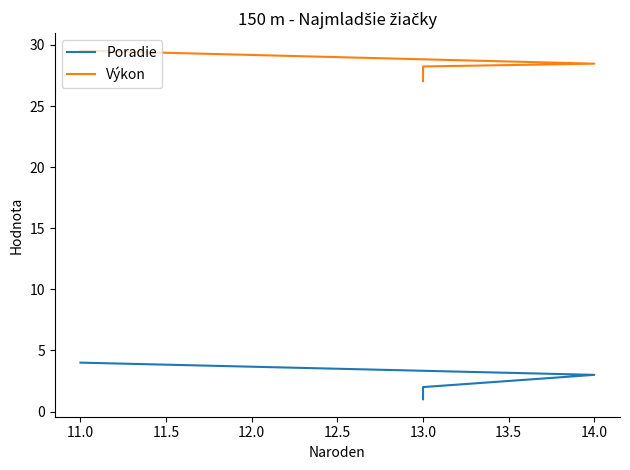

Reading left to right, list all the values displayed in this chart.

Poradie: 1.0	2.0	3.0	4.0
Výkon: 27.0	28.2	28.5	29.5